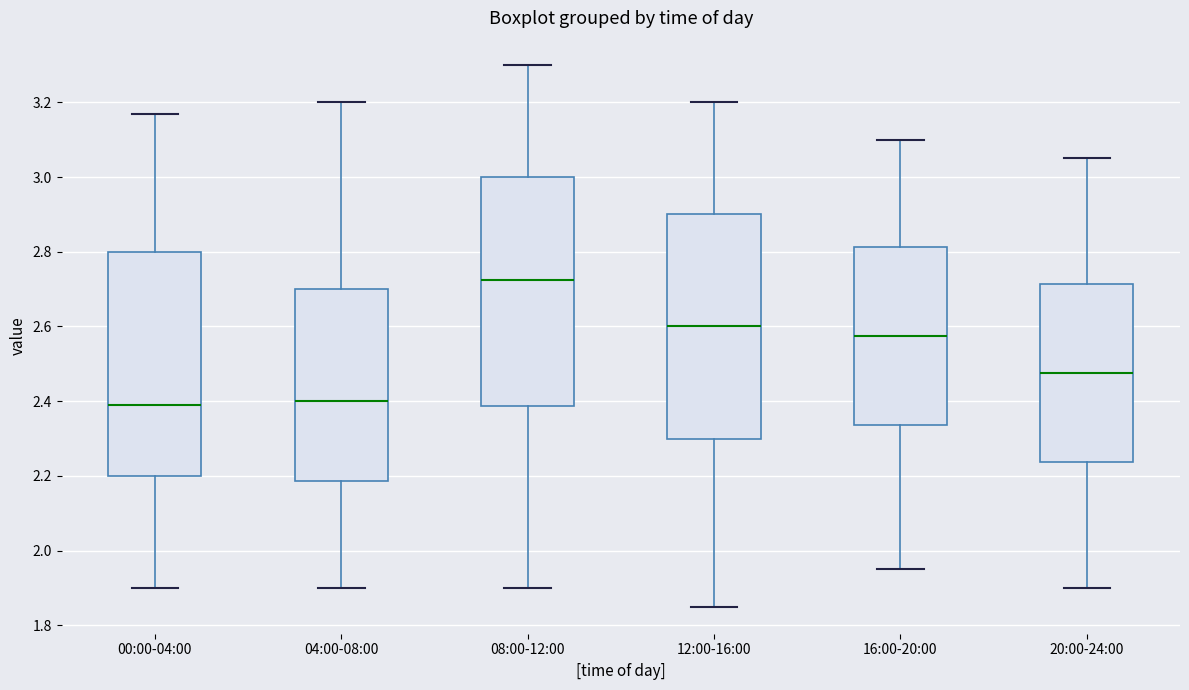

Where does the median line of the box for 00:00-04:00 sit on the y-axis? The values are not printed on the chart, so give them approximately, as read against the axis.

2.40